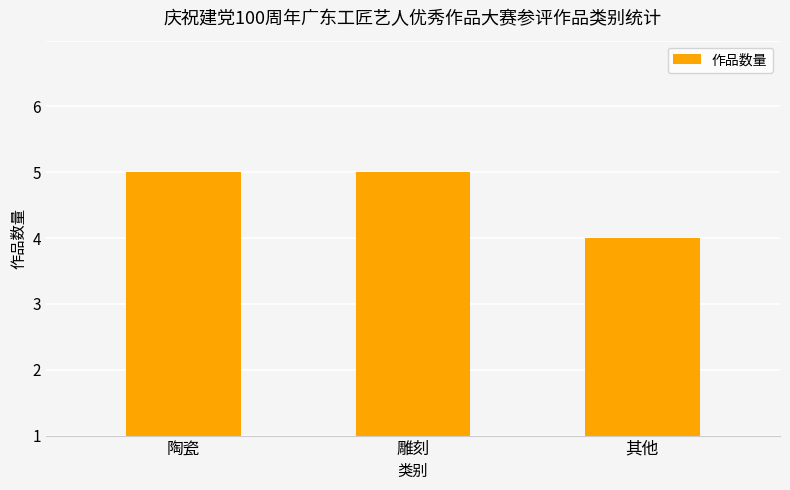

Does the chart contain any negative values?

No